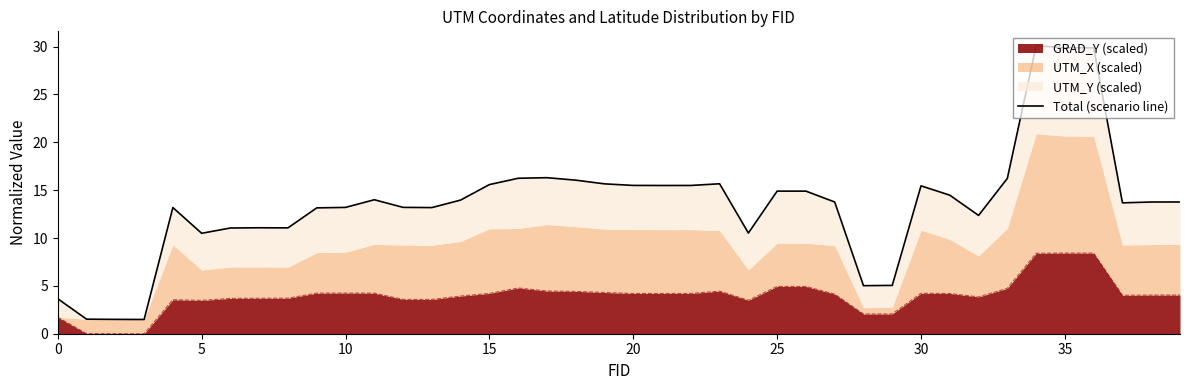

What is the maximum value for GRAD_Y (scaled)?

8.4